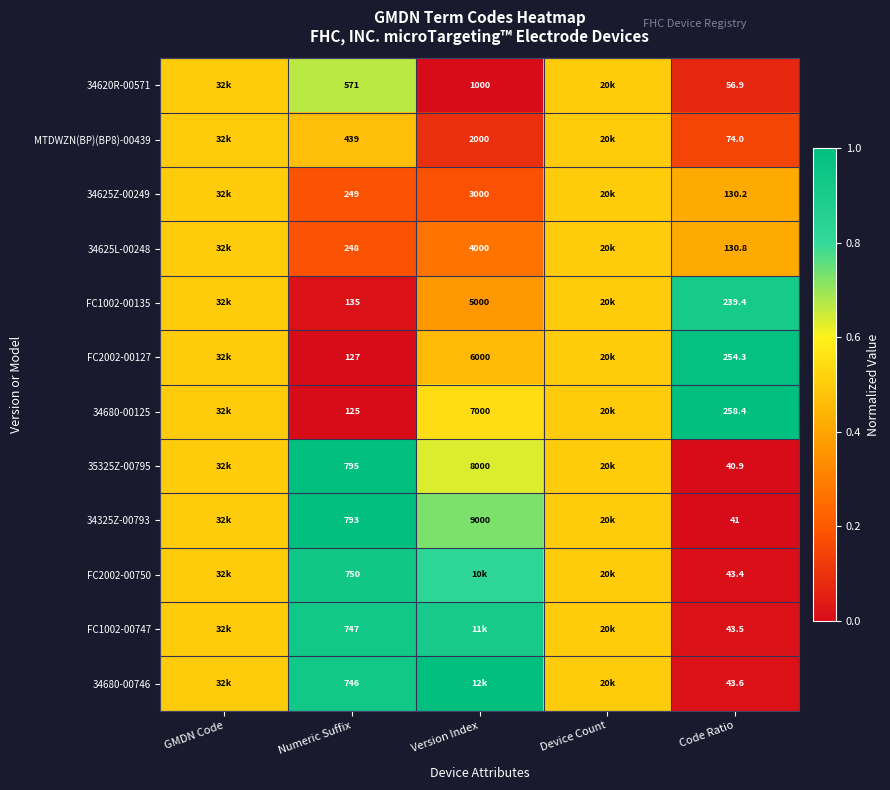

Rank the series by their maximum value, from lowest to highest.

MTDWZN(BP)(BP8)-00439, 34625Z-00249, 34625L-00248, 34620R-00571, FC1002-00135, FC1002-00747, FC2002-00750, FC2002-00127, 34325Z-00793, 34680-00125, 35325Z-00795, 34680-00746